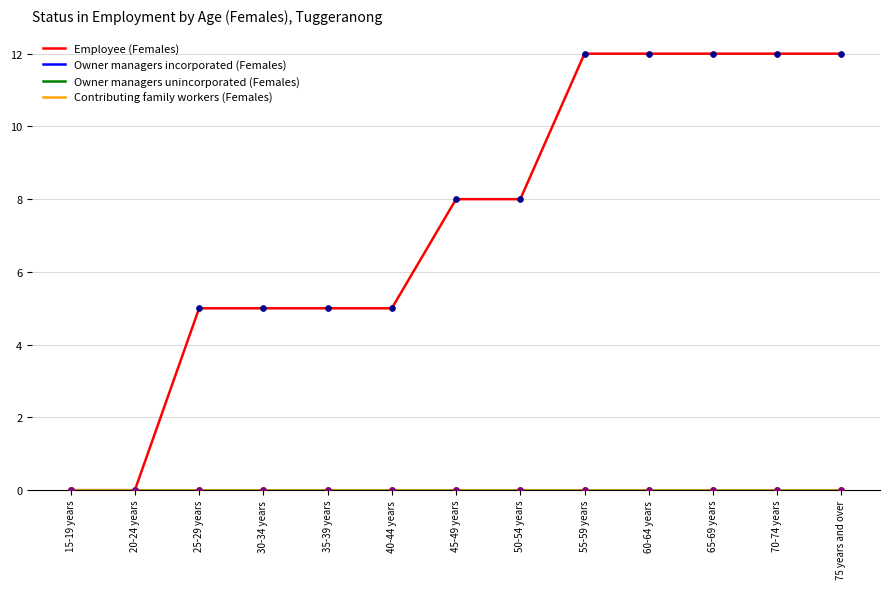

Is the value of Contributing family workers (Females) at 65-69 years greater than the value of Owner managers unincorporated (Females) at 35-39 years?

No